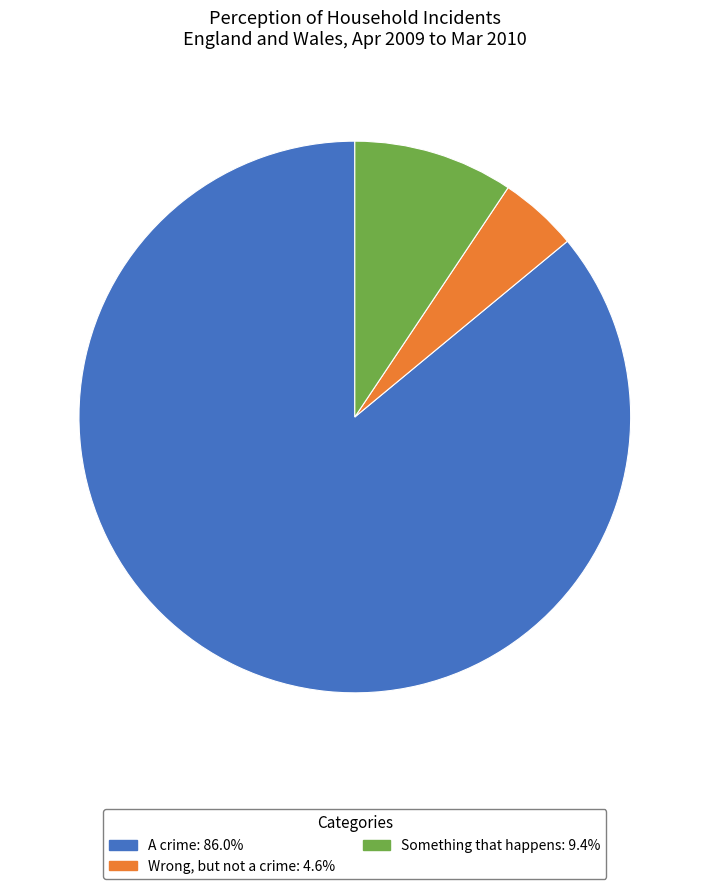

What is the ratio of the value at Wrong, but not a crime to the value at A crime?

0.1